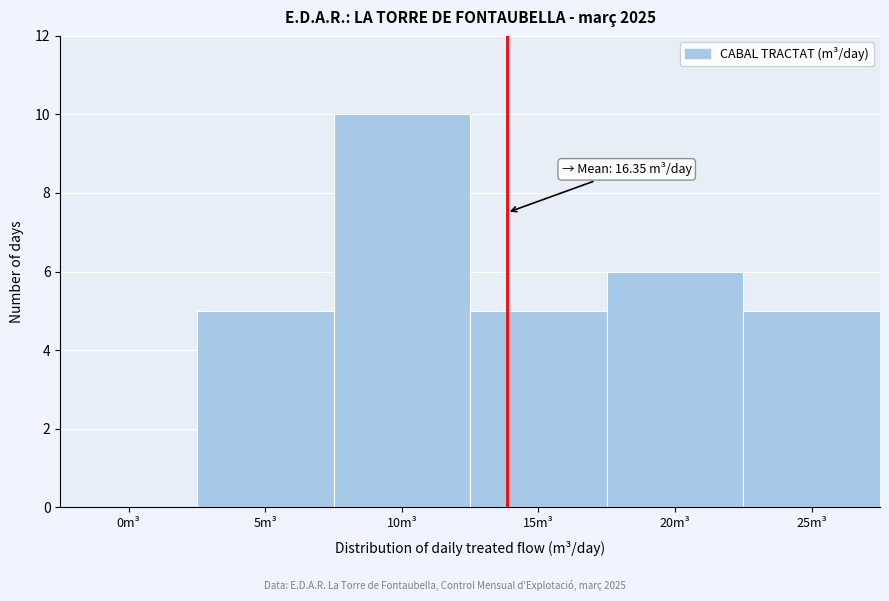

Reading right to left, transcribe all the data shown in this chart.

25m³=5	20m³=6	15m³=5	10m³=10	5m³=5	0m³=0